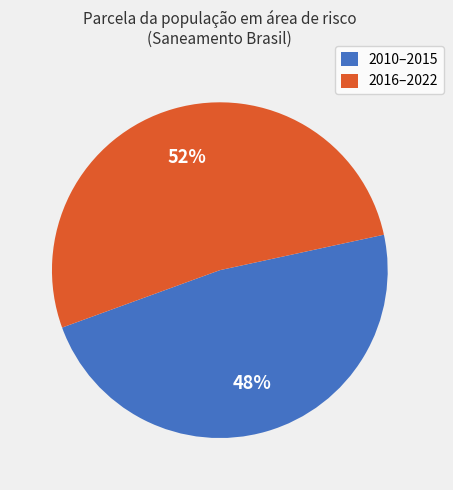

Which slice is the smallest?

2010–2015